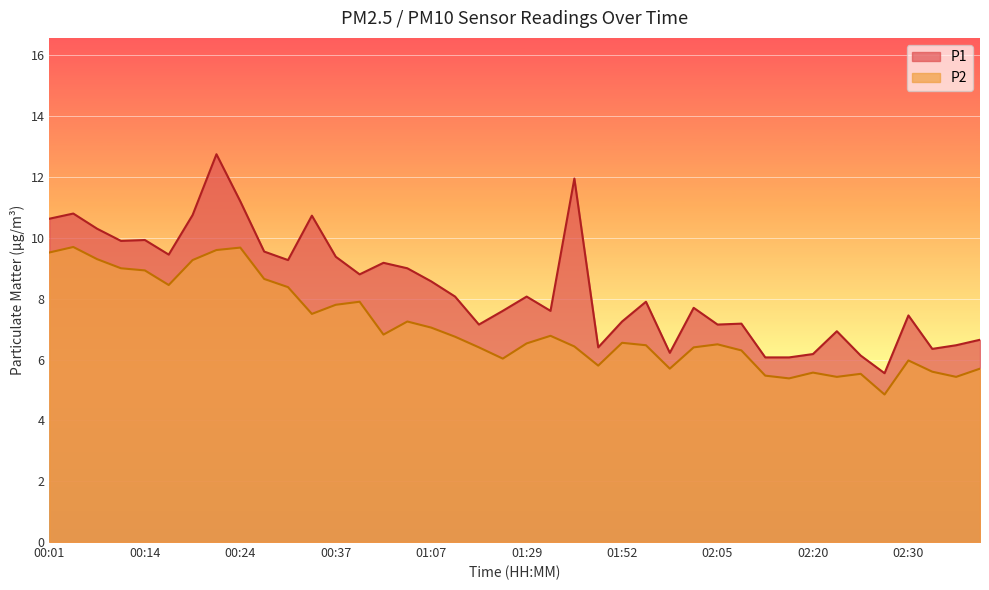

True or false: P1 has a value of 2.1 at 02:00.

False